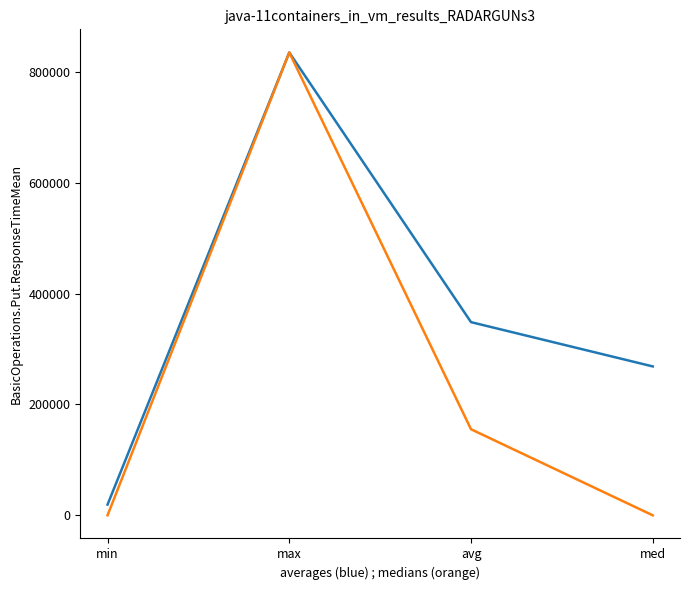

What is the total value across all series at med?

268648.0